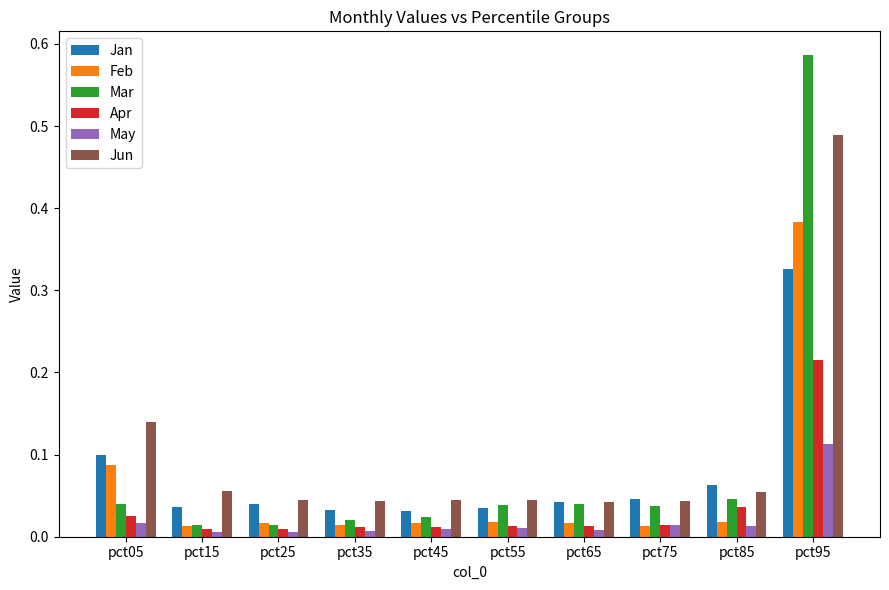

At which category does the chart reach its peak across all series?

pct95